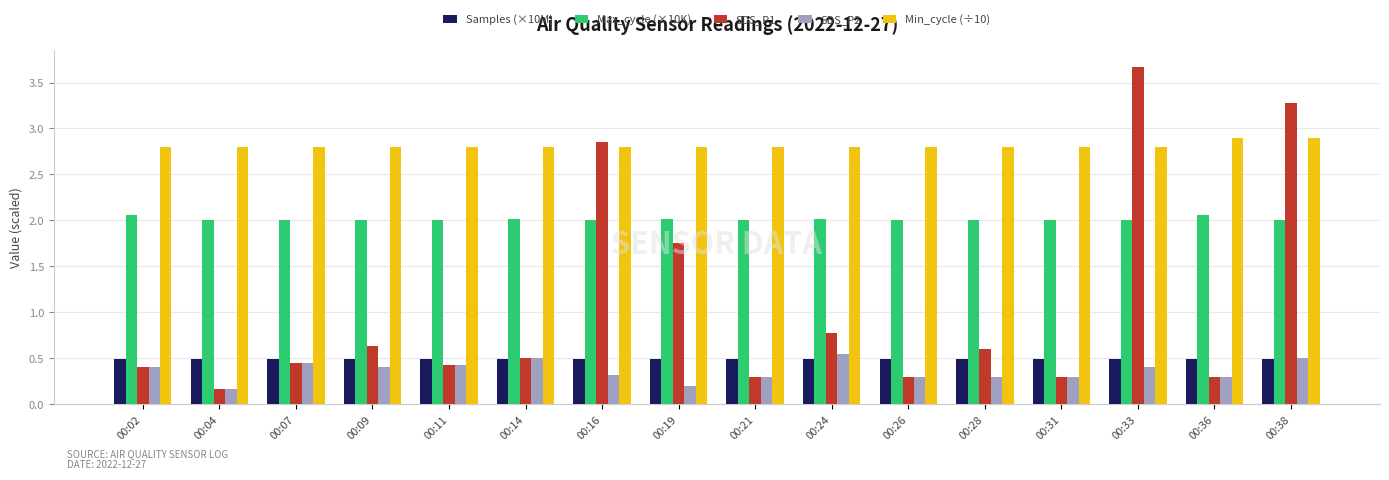

What is the difference between the maximum and minimum values in the SDS_P2 series?

0.4